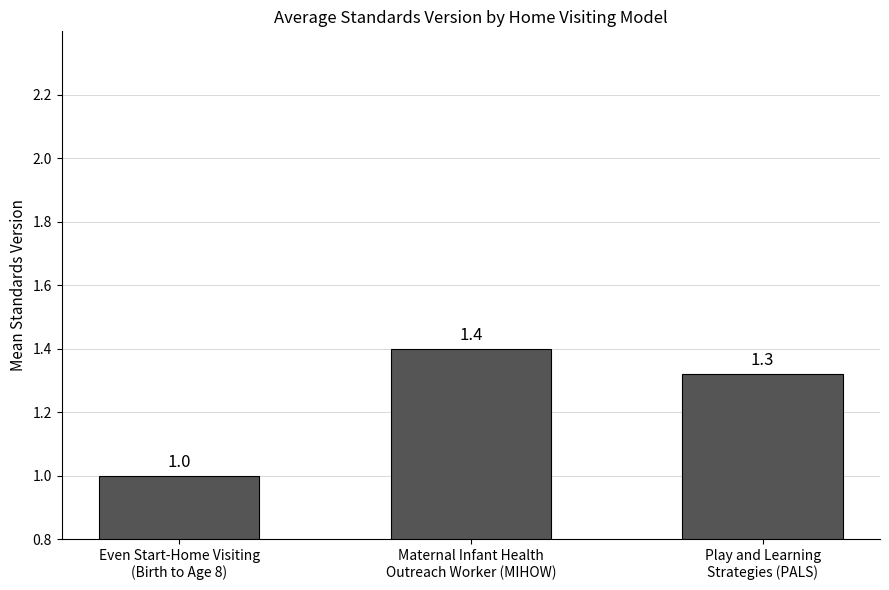

What is the difference between the second highest and minimum values?

0.3